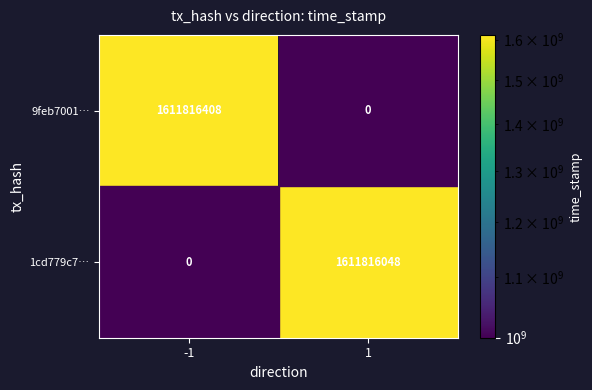

Is the value of 1cd779c7… at 1 greater than the value of 9feb7001… at -1?

No